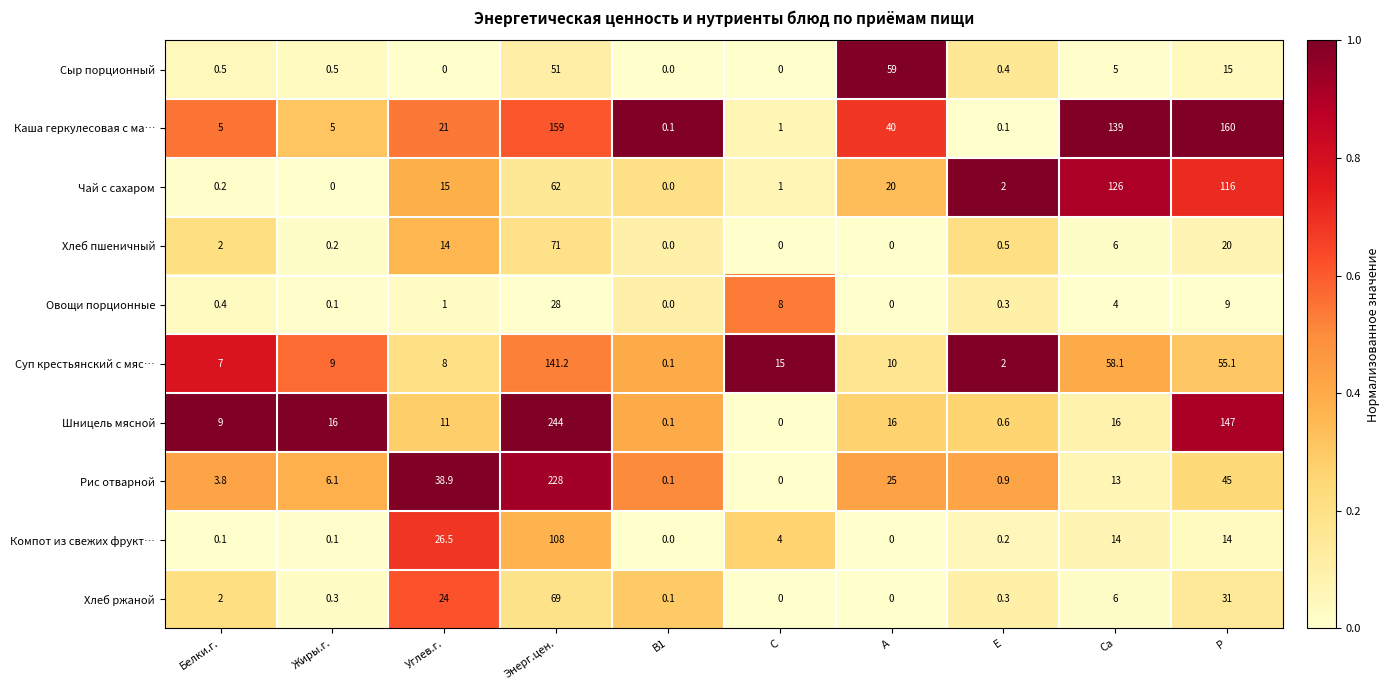

List the series in order of their peak value, lowest first.

Овощи порционные, Сыр порционный, Хлеб ржаной, Хлеб пшеничный, Компот из свежих фрукт…, Чай с сахаром, Суп крестьянский с мяс…, Каша геркулесовая с ма…, Рис отварной, Шницель мясной